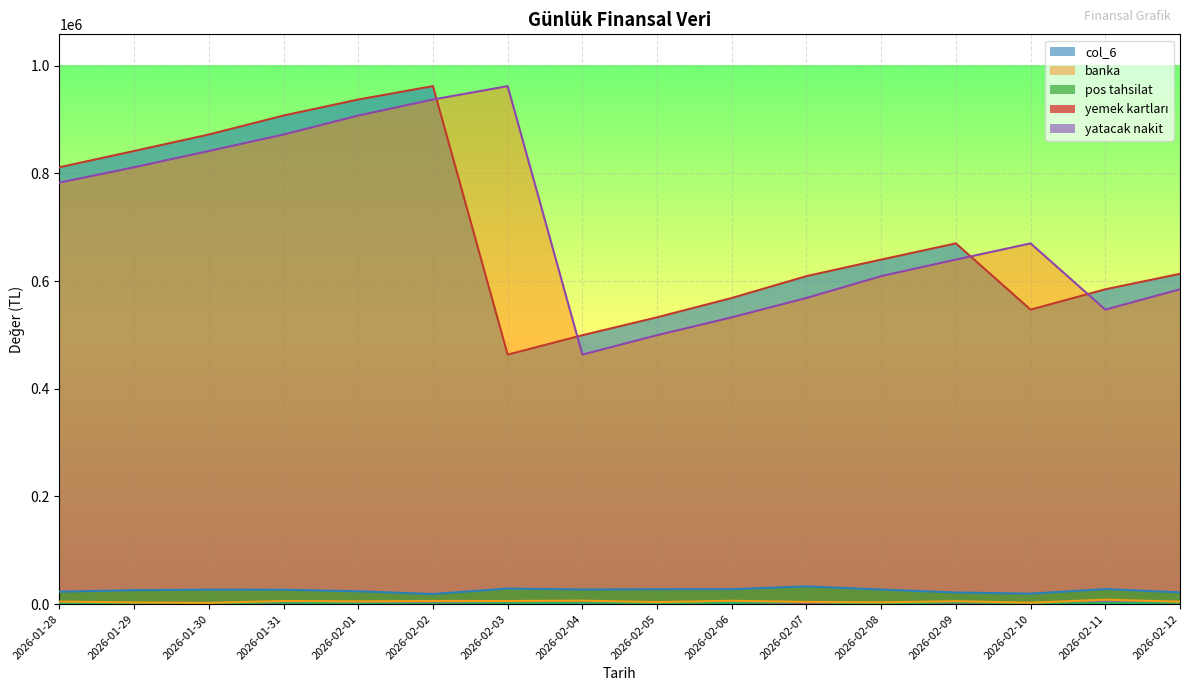

Between 2026-02-02 and 2026-02-04, which series saw the biggest shift?

banka